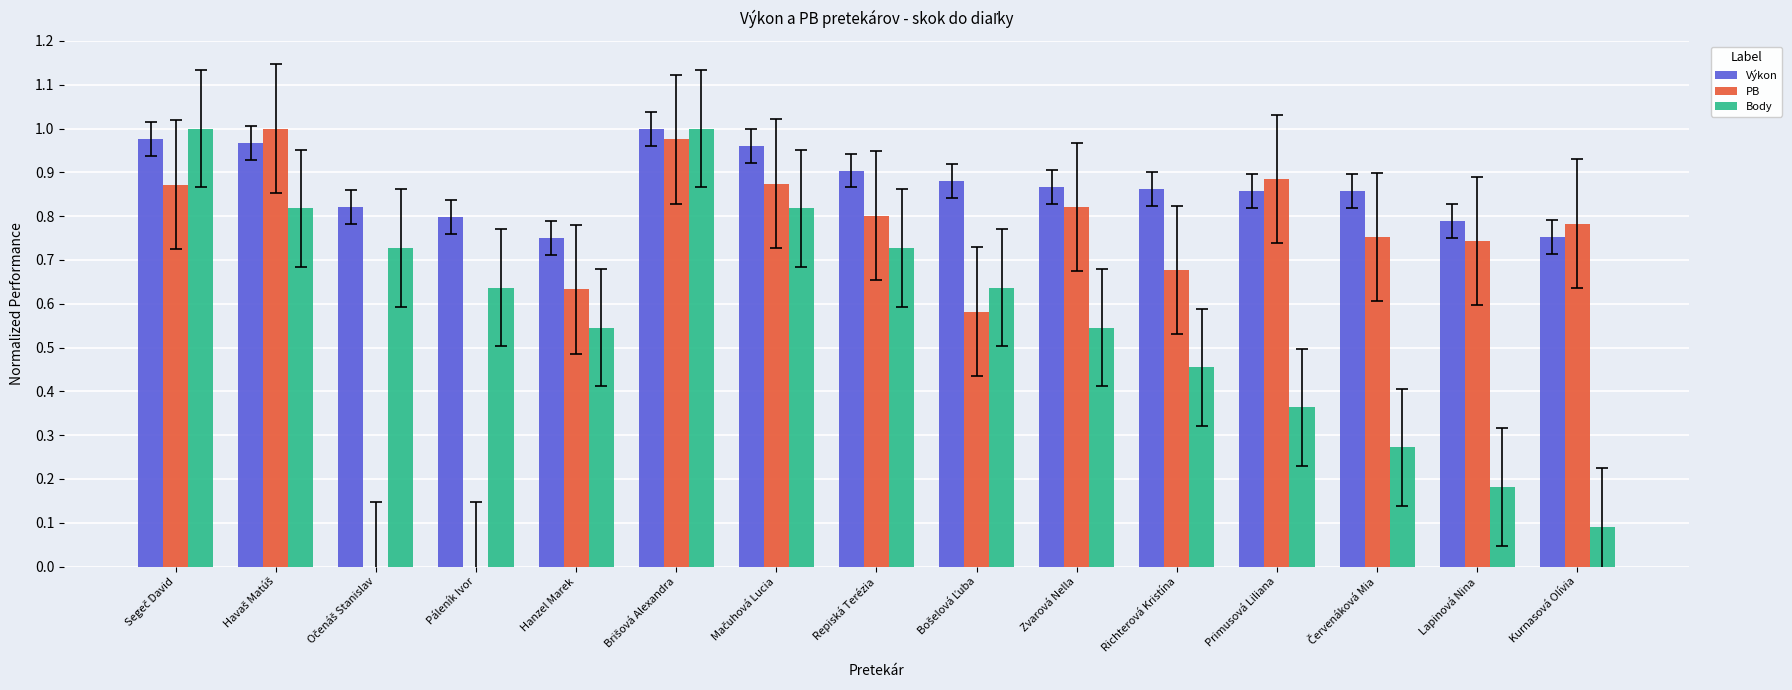

Where is Body nearest to the value 0?

Kurnasová Olívia